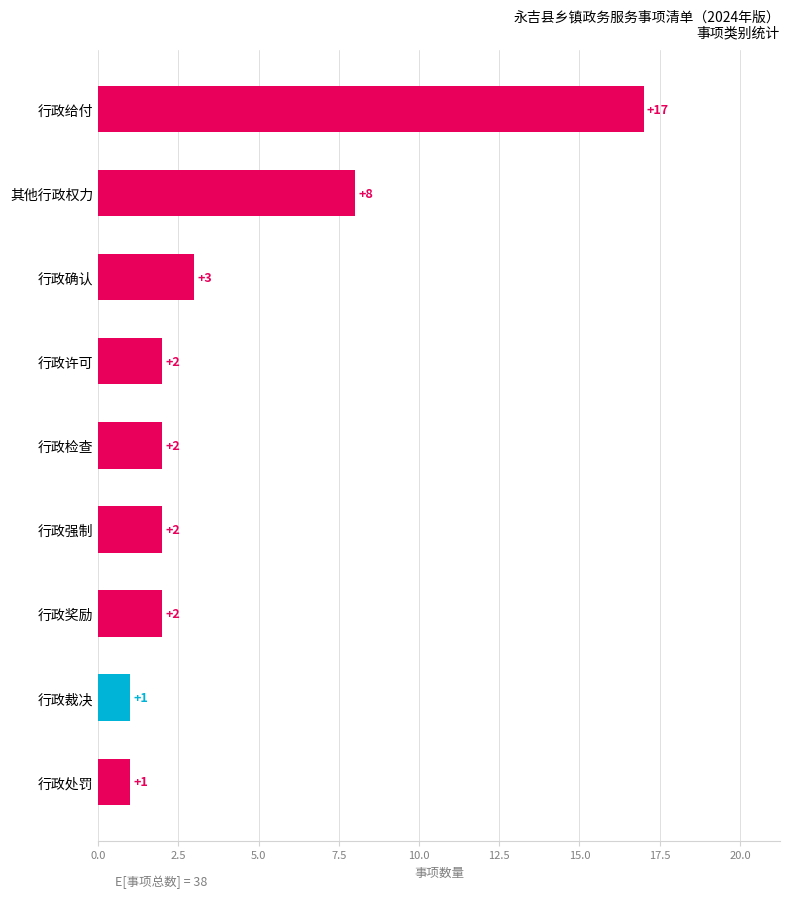

What is the average value?

4